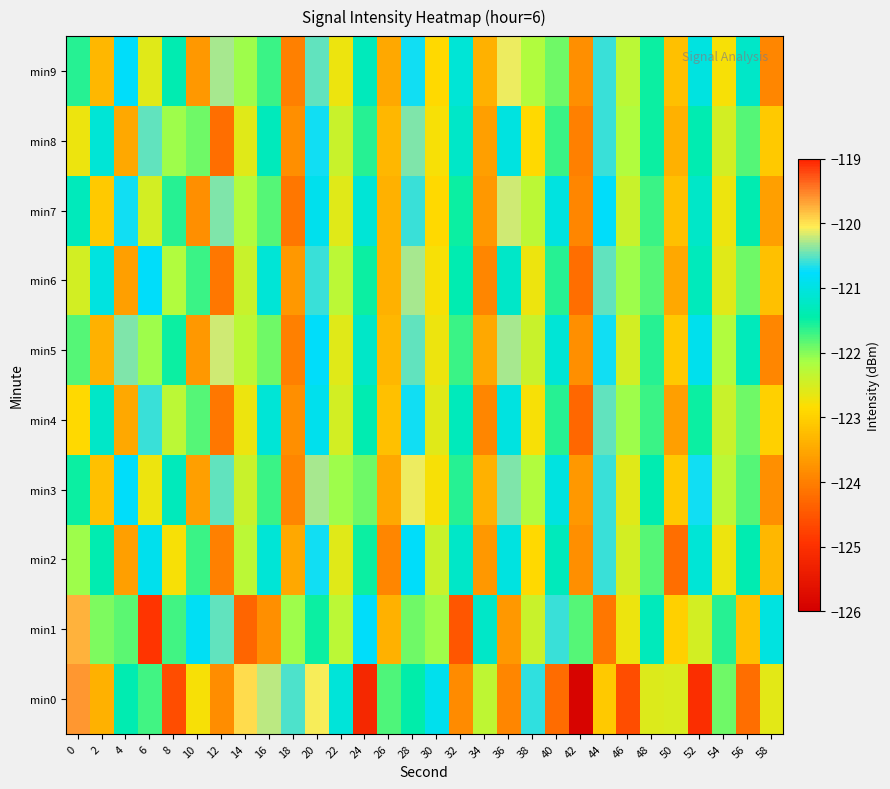

At 46, list the series in order from smallest to largest.

min0, min1, min3, min2, min5, min7, min9, min8, min4, min6